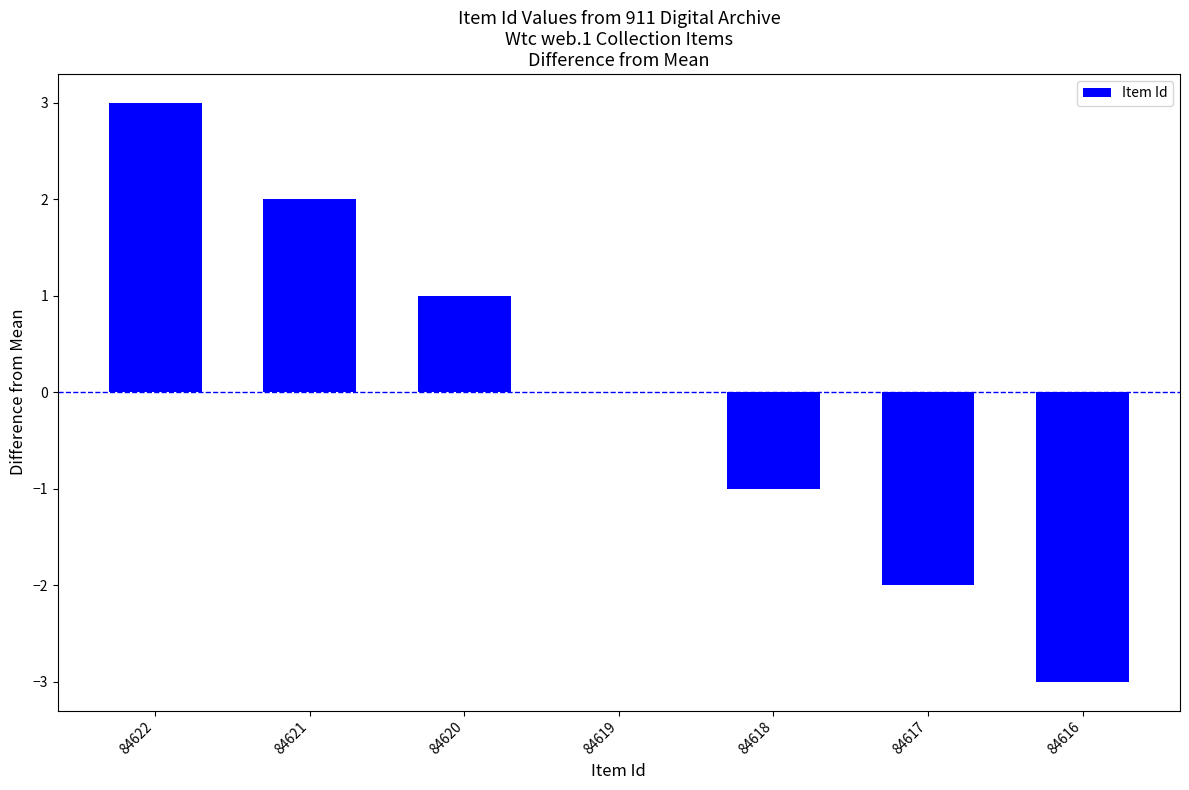

What is the sum of the values at 84622 and 84619?

3